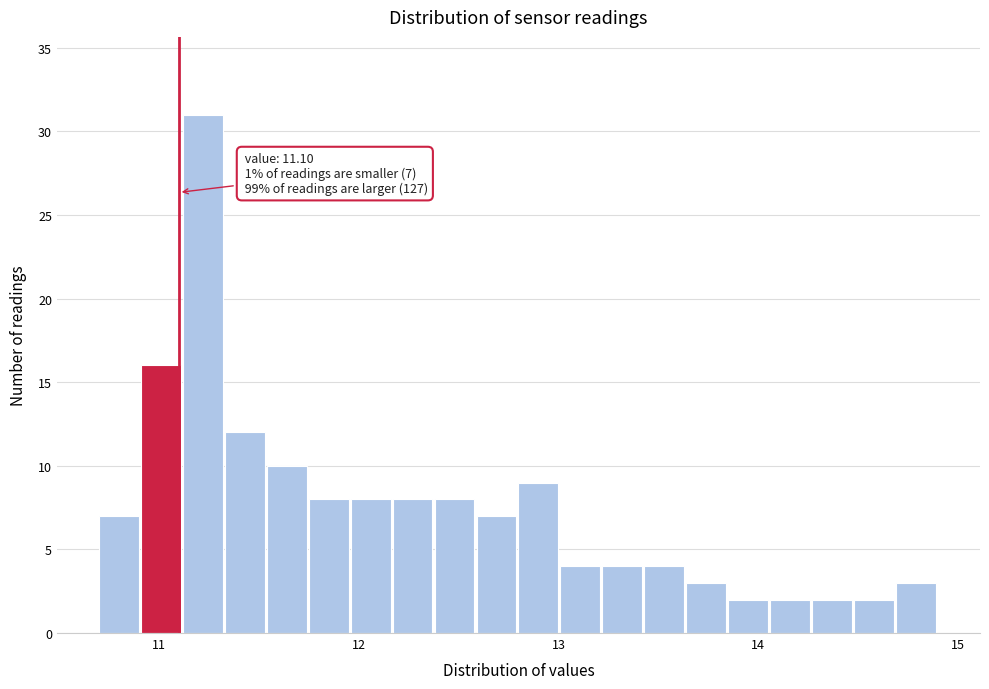

Around what value on the x-axis is the tallest bar? Give the approximate position of its centre, as read against the axis.

11.2